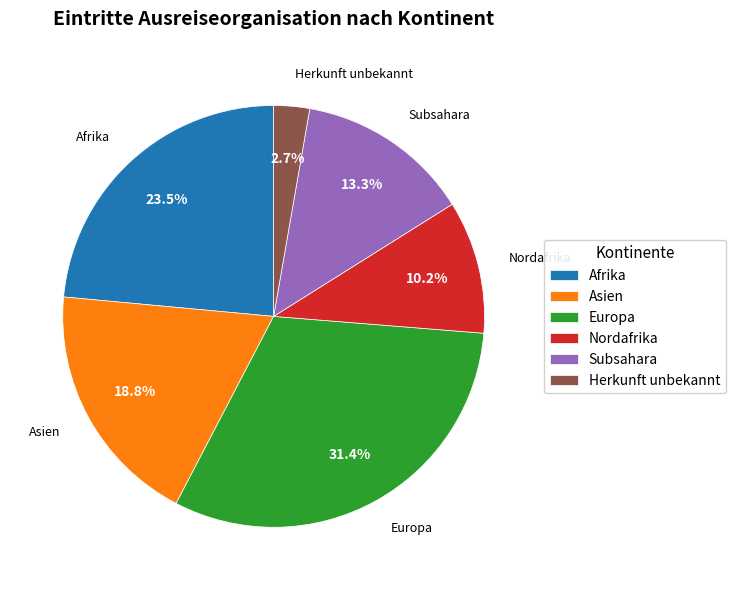

The Asien slice represents 19% of the pie. True or false?

True